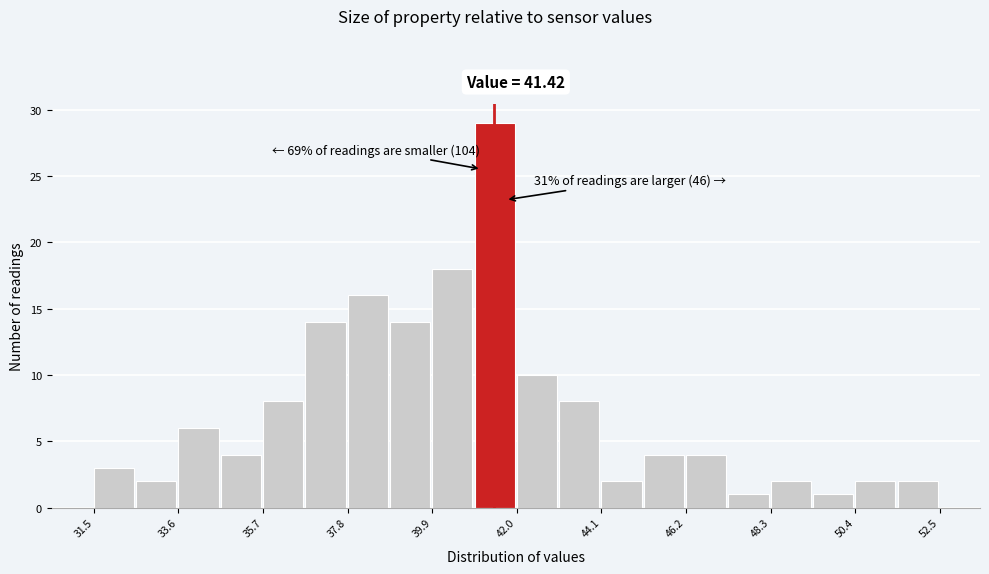

Read against the x-axis, roughly where is the centre of the tallest bar?

41.5